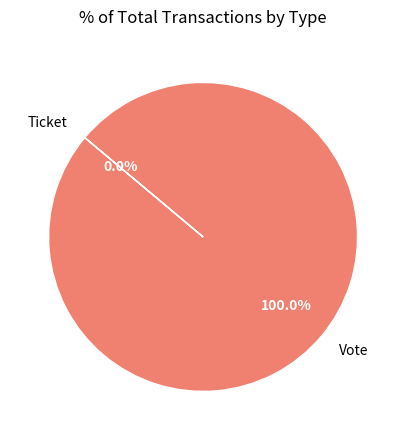

True or false: Ticket accounts for 13% of the total.

False